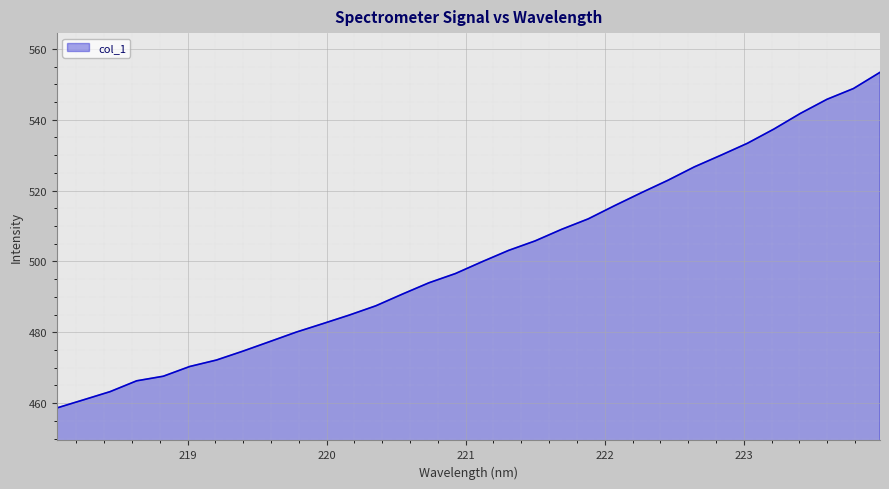

What is the difference between the second highest and second lowest values?

87.9